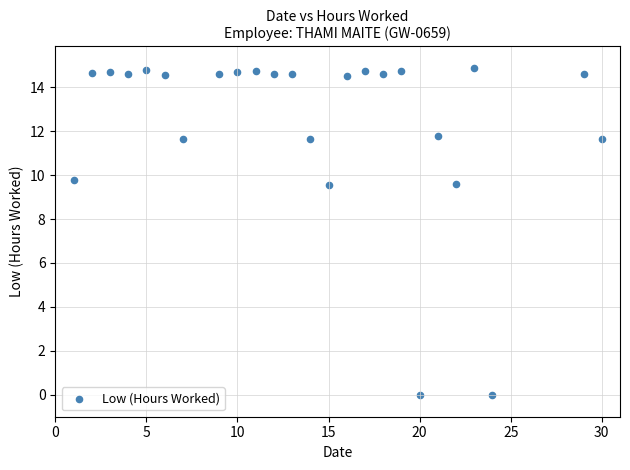

What is the range of Y values (max minus min)?

14.9